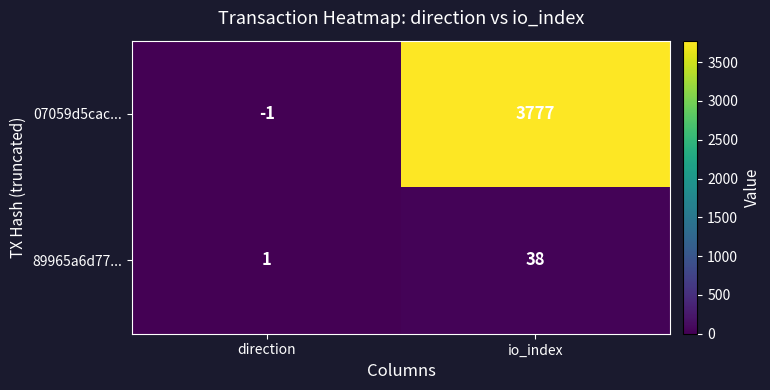

Between direction and io_index, which series saw the biggest shift?

07059d5cac...